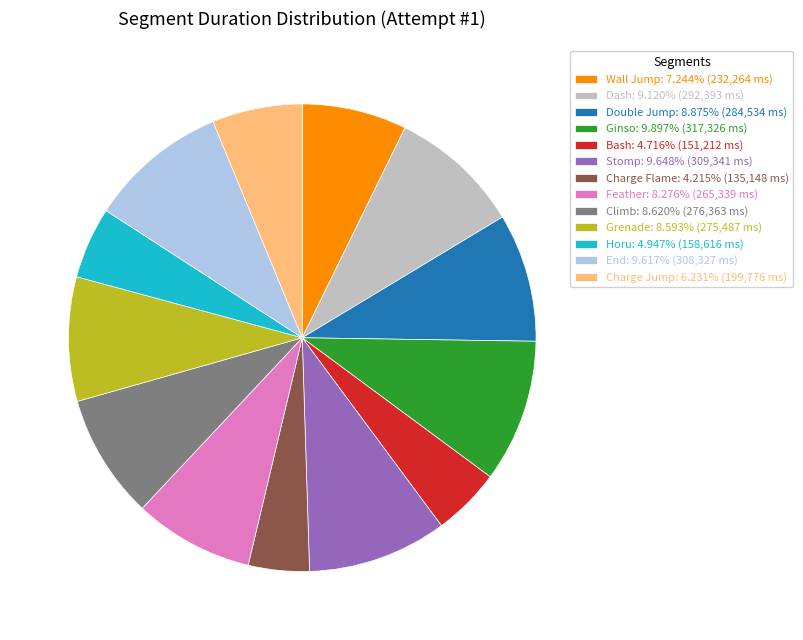

How many slices are in this pie chart?

13